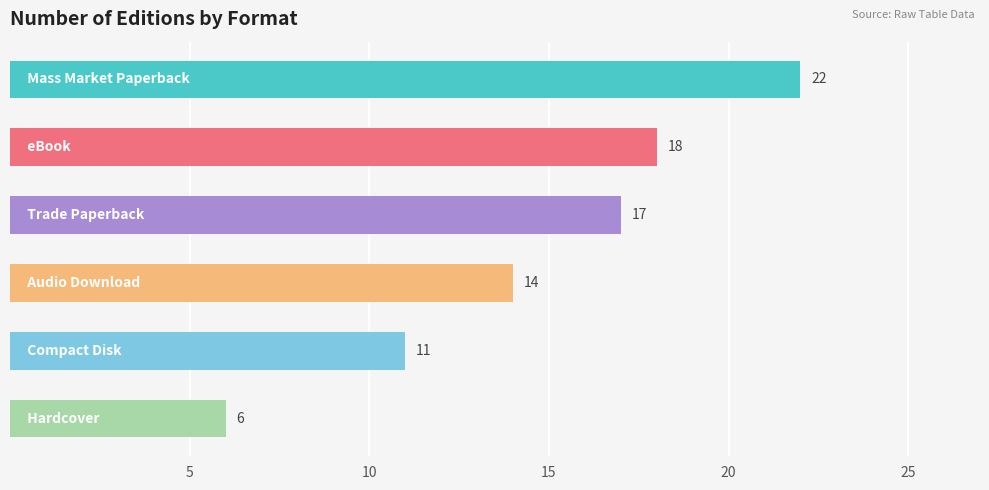

What is the average value?

15